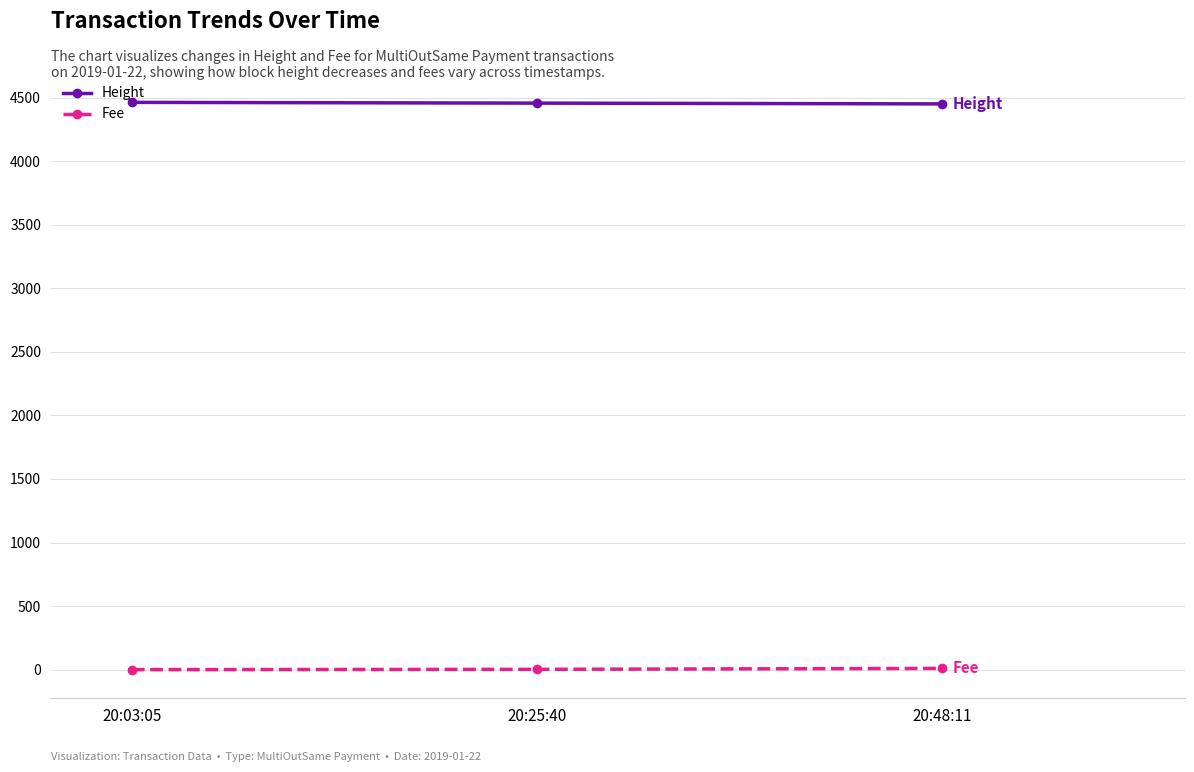

What is the spread (max minus min) of values at 20:48:11?

4441.2